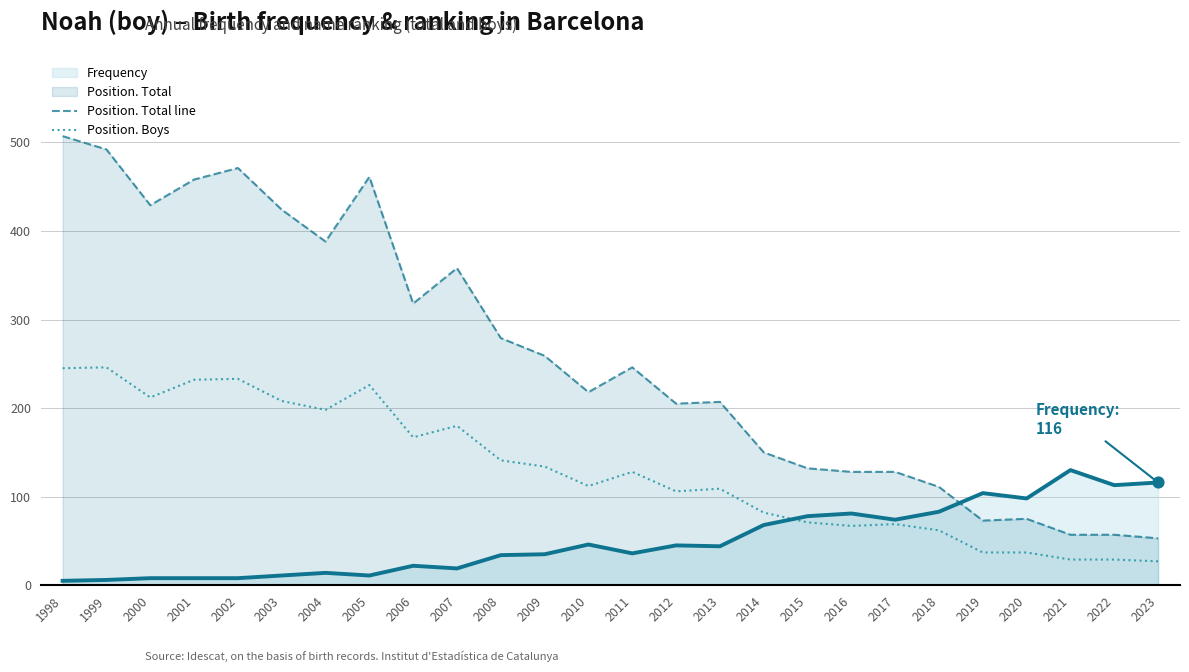

Which series has the widest spread of values?

Position. Total line